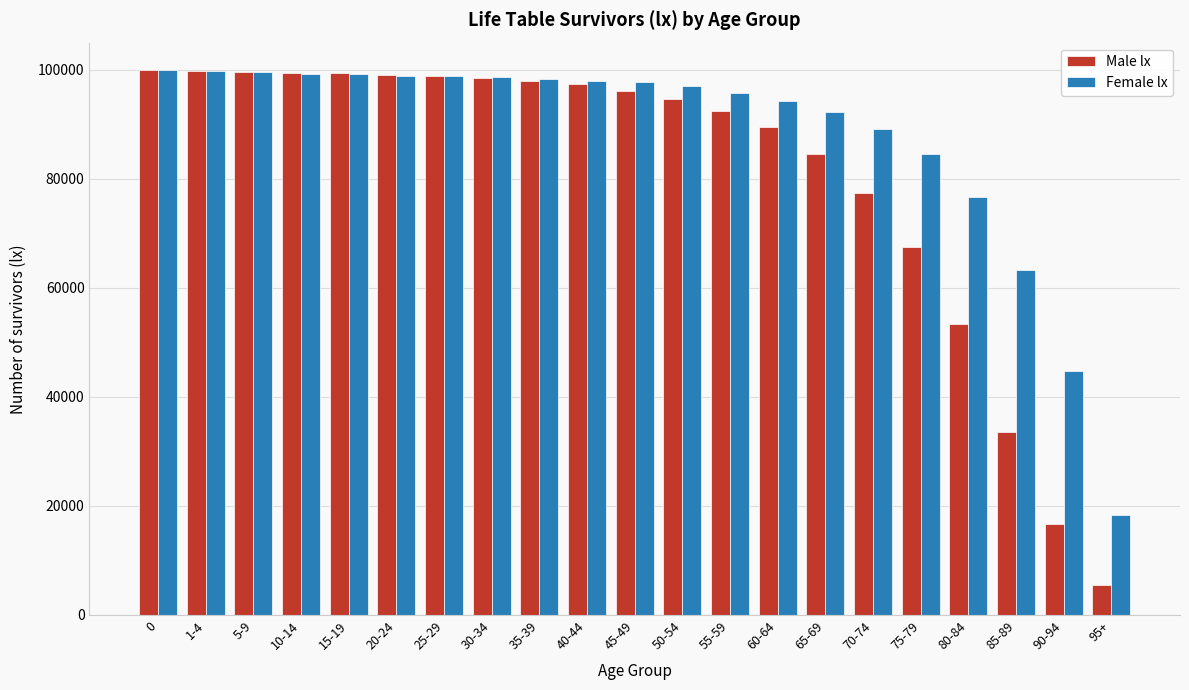

Which series has the largest total across all categories?

Female lx